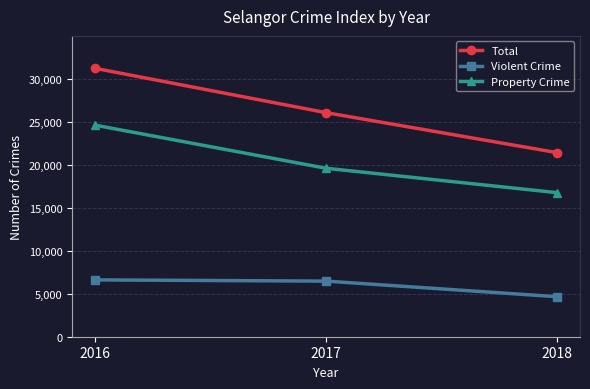

List the labels in order of Property Crime value, smallest first.

2018, 2017, 2016